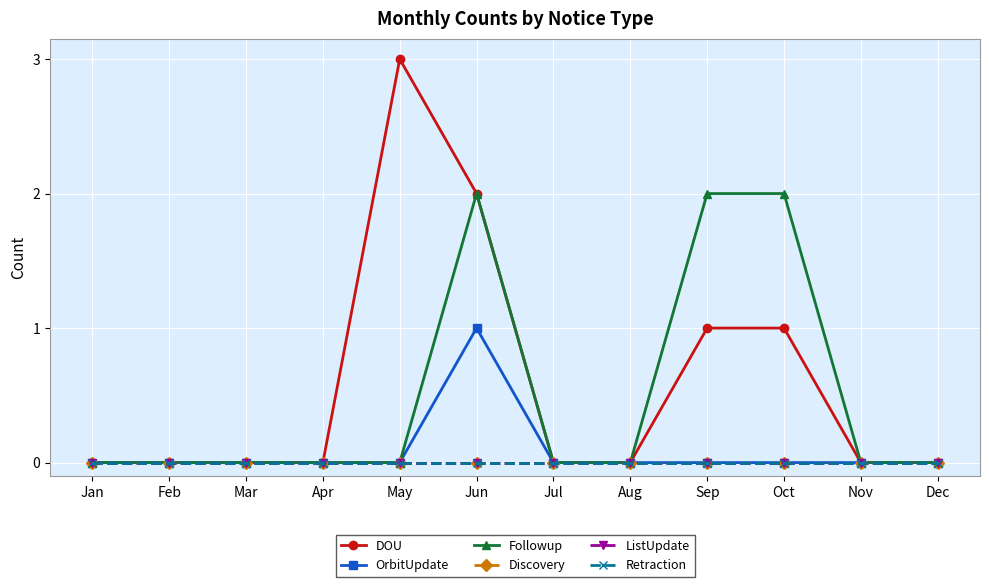

How many lines are shown in the chart?

6